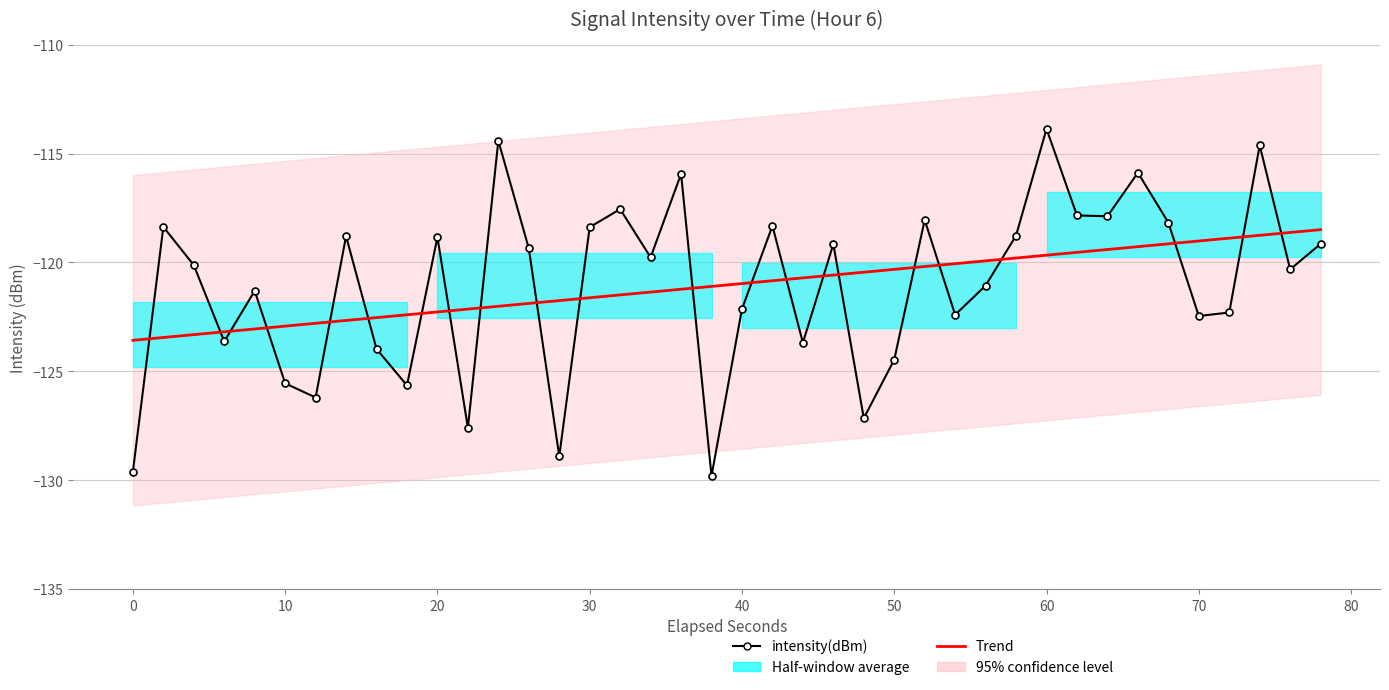

Reading left to right, extract all data points from this chart.

intensity(dBm): -129.6	-118.4	-120.1	-123.6	-121.3	-125.6	-126.2	-118.8	-124.0	-125.7	-118.8	-127.6	-114.4	-119.4	-128.9	-118.4	-117.6	-119.8	-115.9	-129.8	-122.1	-118.3	-123.7	-119.2	-127.2	-124.5	-118.1	-122.4	-121.1	-118.8	-113.9	-117.8	-117.9	-115.9	-118.2	-122.5	-122.3	-114.6	-120.3	-119.2
Trend: -123.6	-123.4	-123.3	-123.2	-123.1	-122.9	-122.8	-122.7	-122.5	-122.4	-122.3	-122.1	-122.0	-121.9	-121.8	-121.6	-121.5	-121.4	-121.2	-121.1	-121.0	-120.8	-120.7	-120.6	-120.5	-120.3	-120.2	-120.1	-119.9	-119.8	-119.7	-119.5	-119.4	-119.3	-119.1	-119.0	-118.9	-118.8	-118.6	-118.5